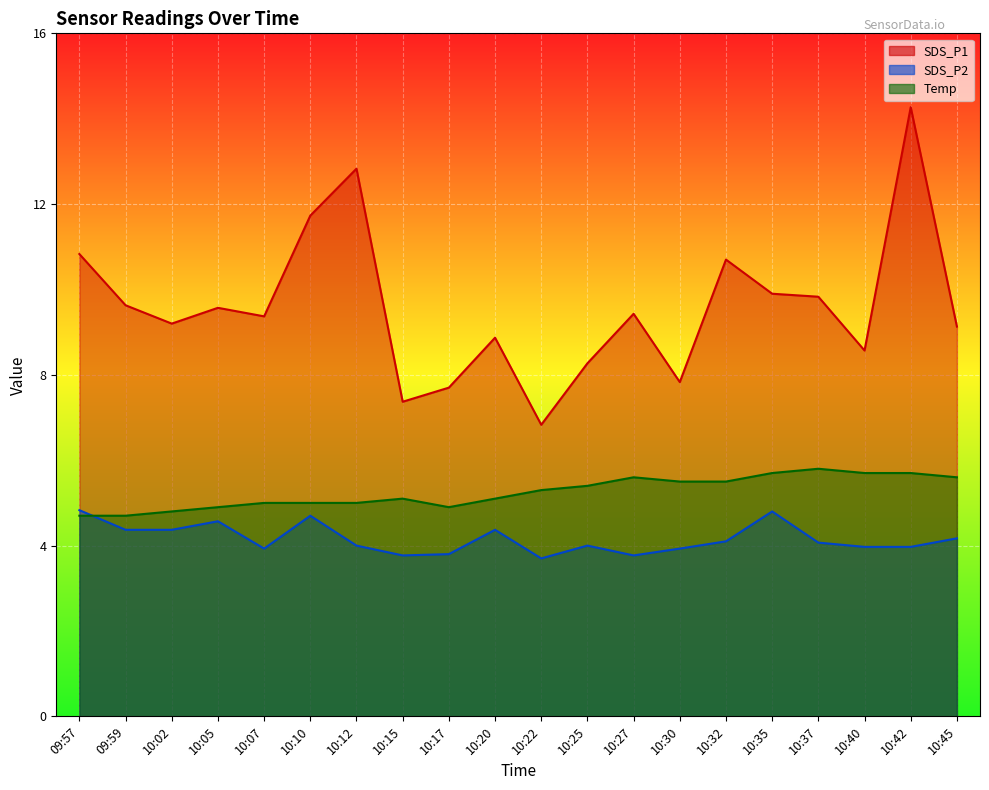

What value does the SDS_P2 series have at 09:57?

4.8